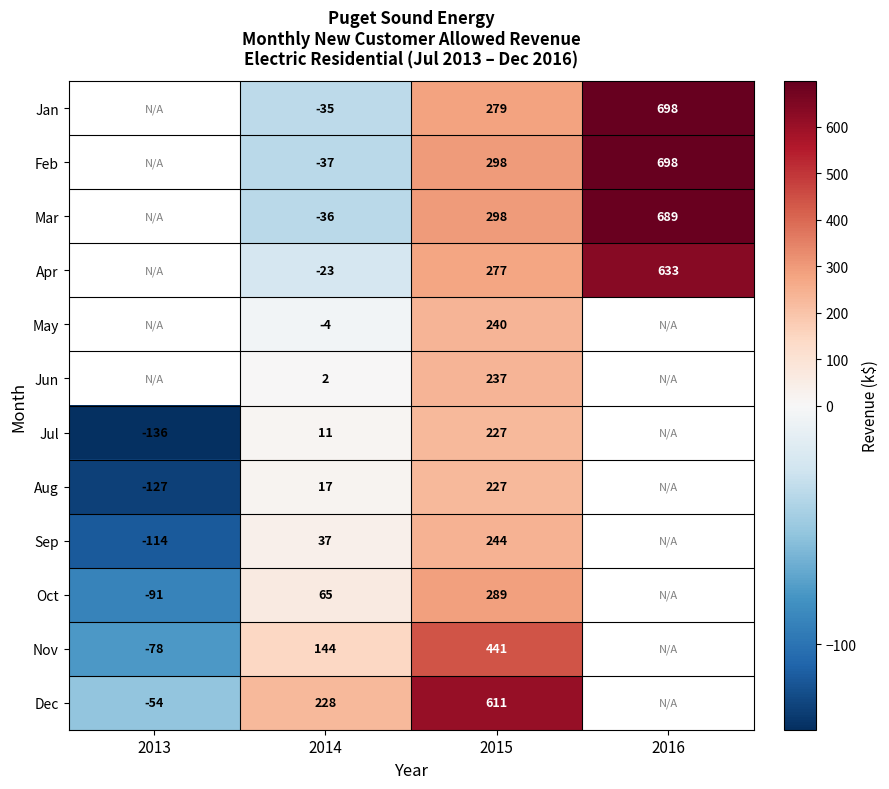

At which category is the sum across all series the highest?

2015